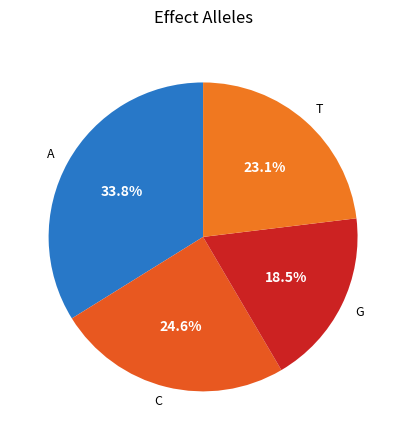

The C slice represents 17% of the pie. True or false?

False